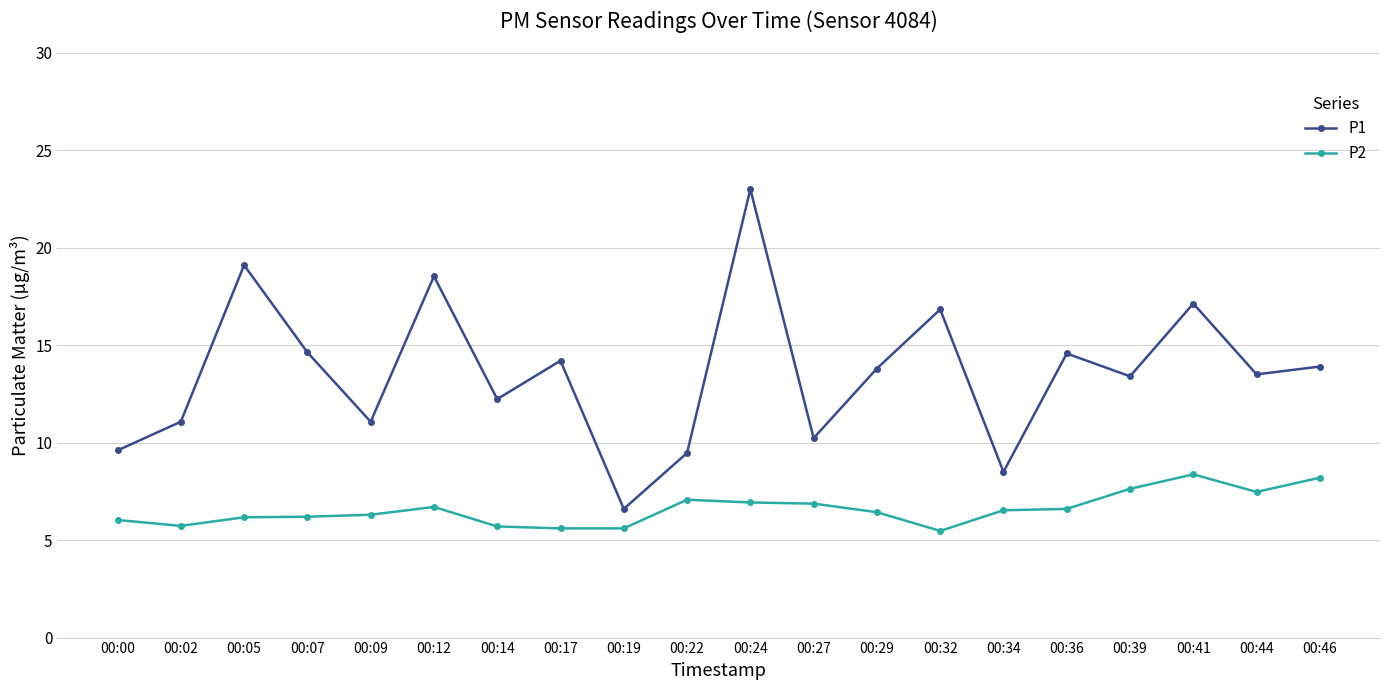

The value of P1 at 00:46 is 13.9. True or false?

True